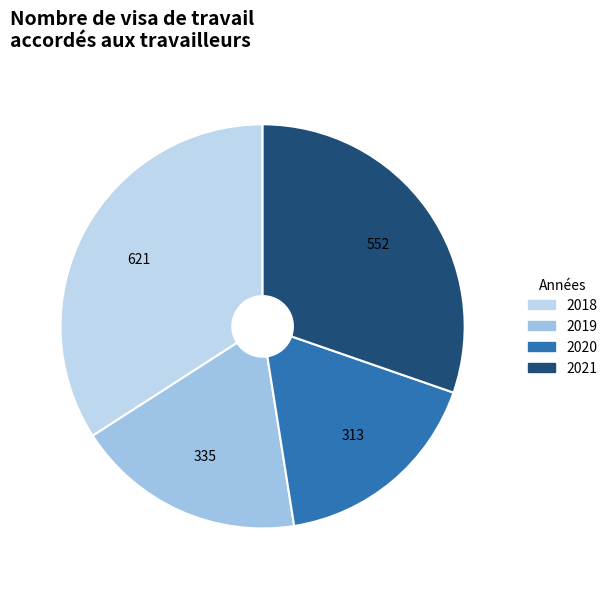

Is it true that 2019 is 18% of the pie?

True